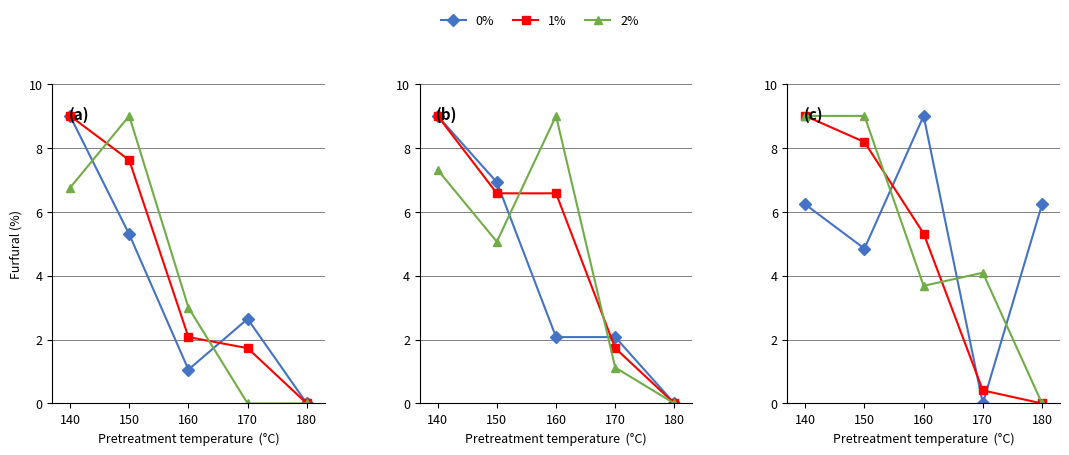

How many lines are shown in the chart?

3